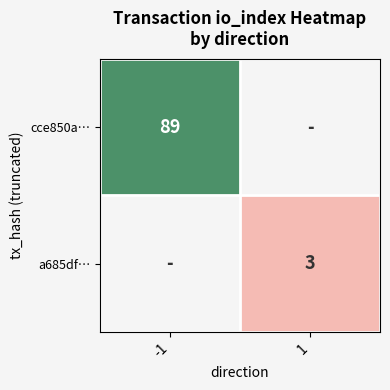

Is it true that a685df… equals 3 at 1?

True